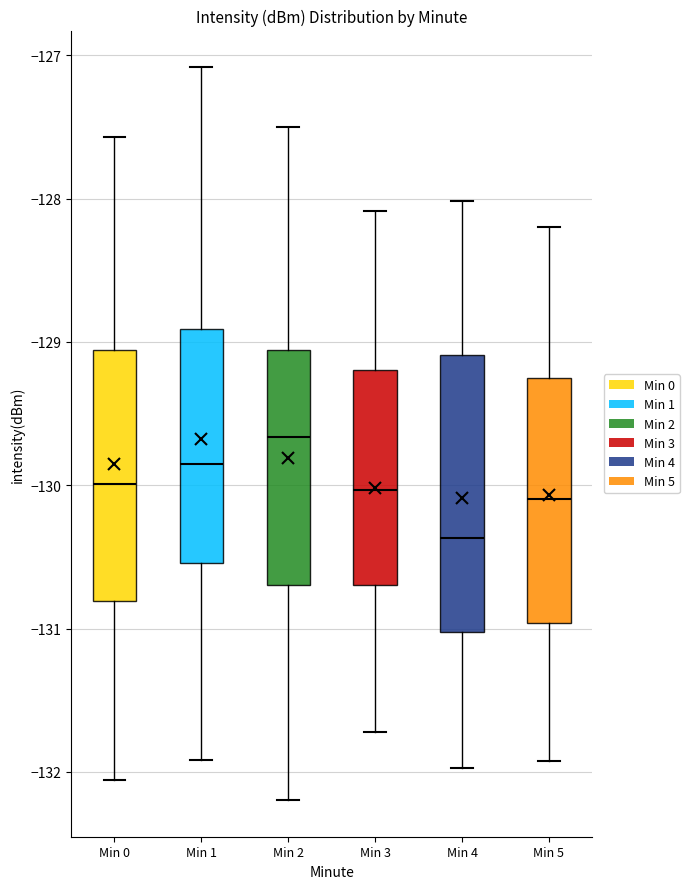

Reading left to right, transcribe this box plot: for each box, give where its median line is, the range the box spans, and where its two whiskers end, as read against the y-axis. The values are not printed on the chart, so give them approximately, as read against the axis.

Min 0: median -130.0, box -130.8 to -129.1, whiskers -132.1 to -127.6
Min 1: median -129.9, box -130.5 to -128.9, whiskers -131.9 to -127.1
Min 2: median -129.7, box -130.7 to -129.1, whiskers -132.2 to -127.5
Min 3: median -130.0, box -130.7 to -129.2, whiskers -131.7 to -128.1
Min 4: median -130.4, box -131.0 to -129.1, whiskers -132.0 to -128.0
Min 5: median -130.1, box -131.0 to -129.2, whiskers -131.9 to -128.2